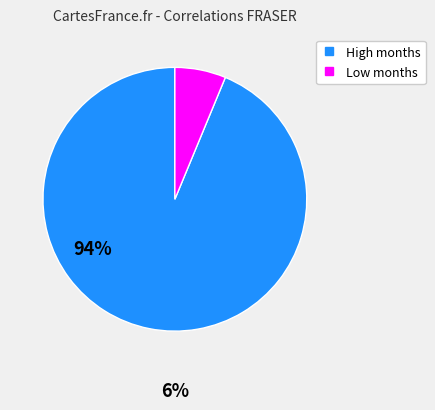

Does any single category account for the majority?

Yes